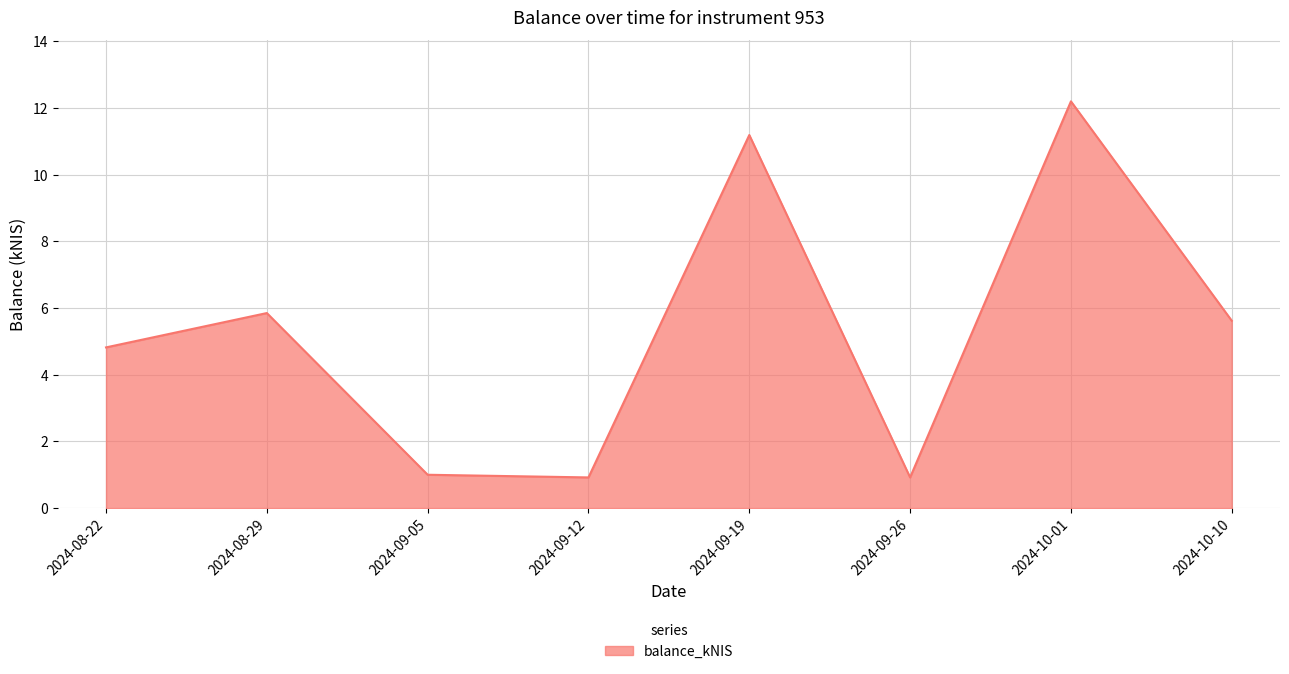

Is it true that the value at 2024-08-29 is 1.6?

False